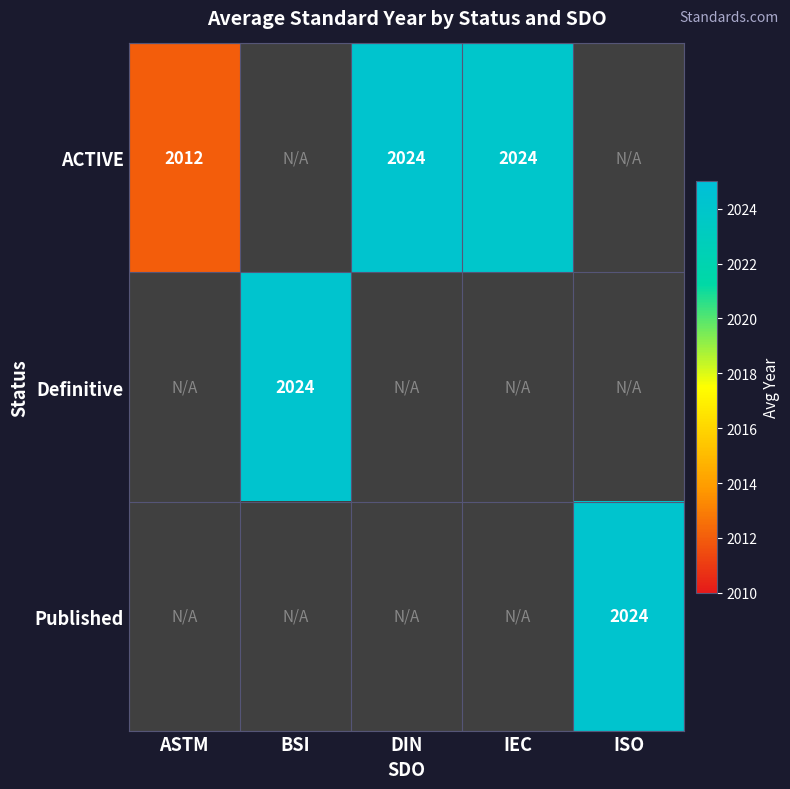

The ACTIVE series shows 2024 at IEC. True or false?

True